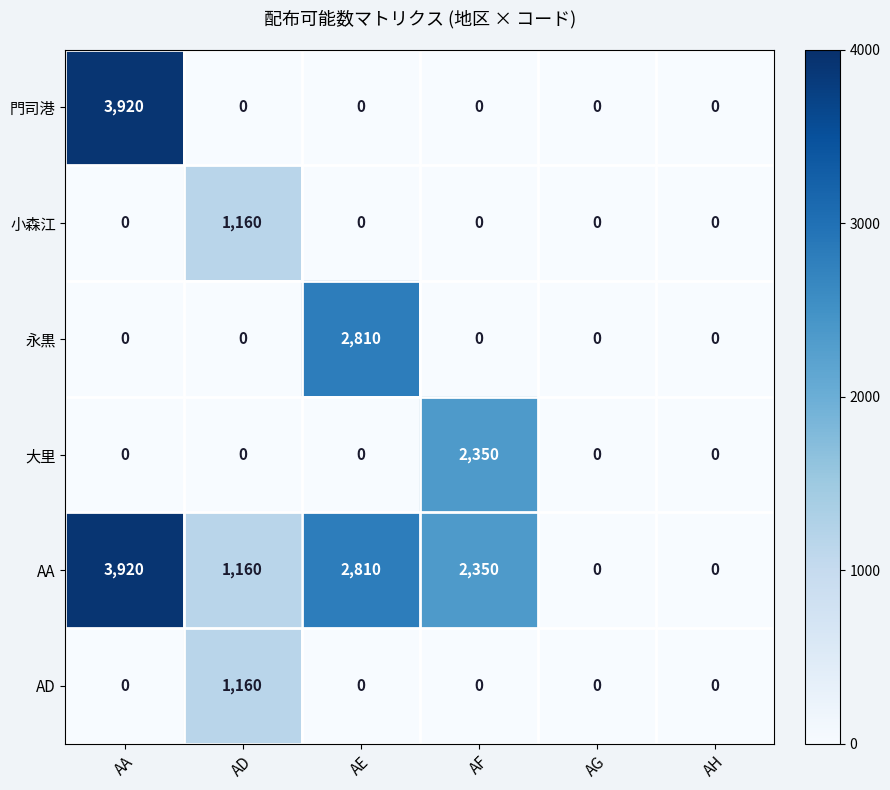

Is it true that 門司港 equals 0 at AF?

True